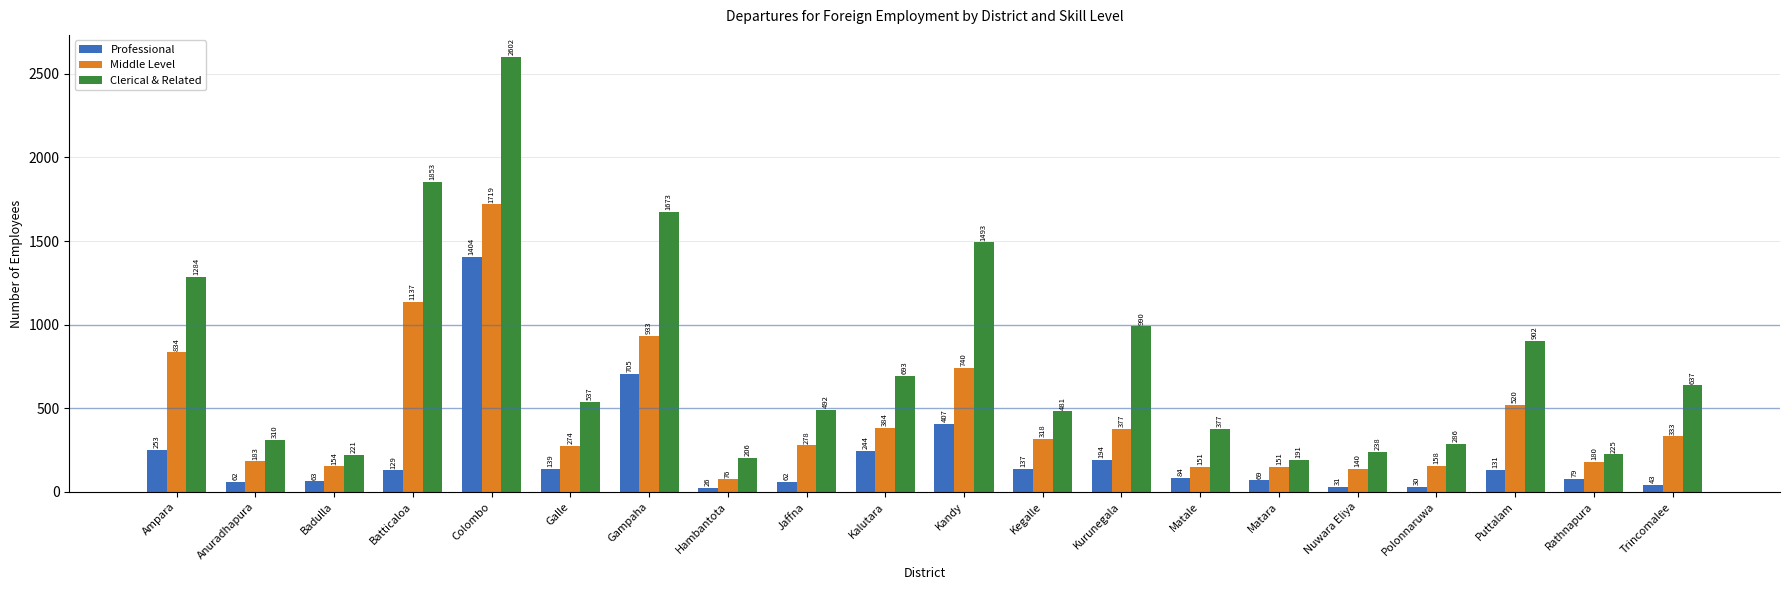

What position from the right is Kalutara?

11